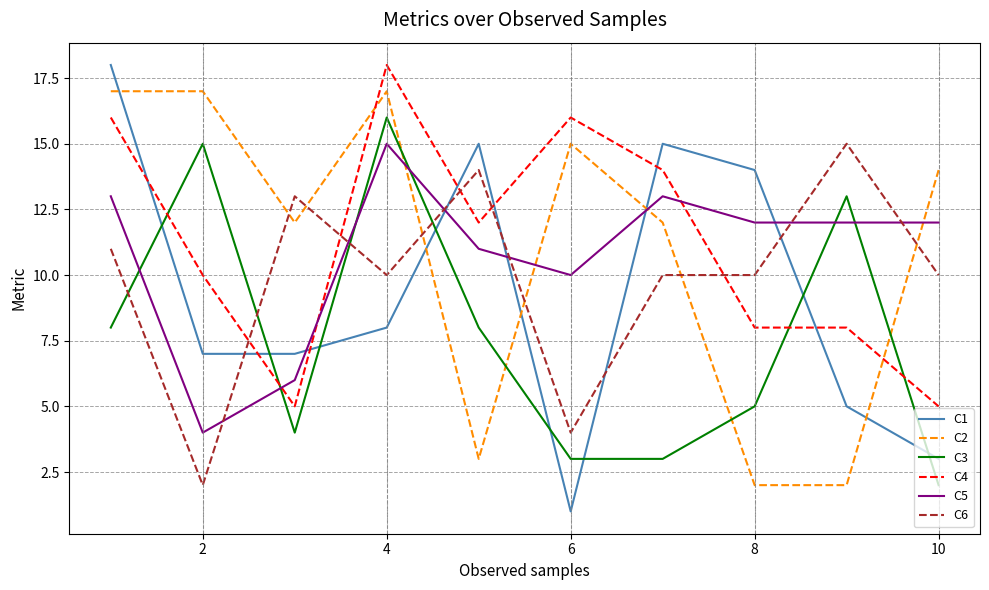

Does the chart have visible grid lines?

Yes